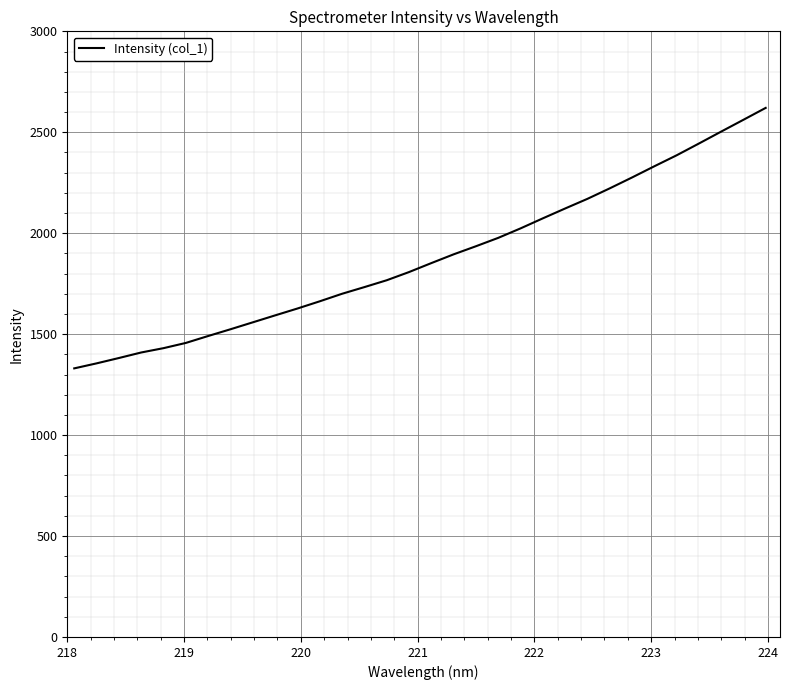

What is the difference between the maximum and minimum values?

1290.2